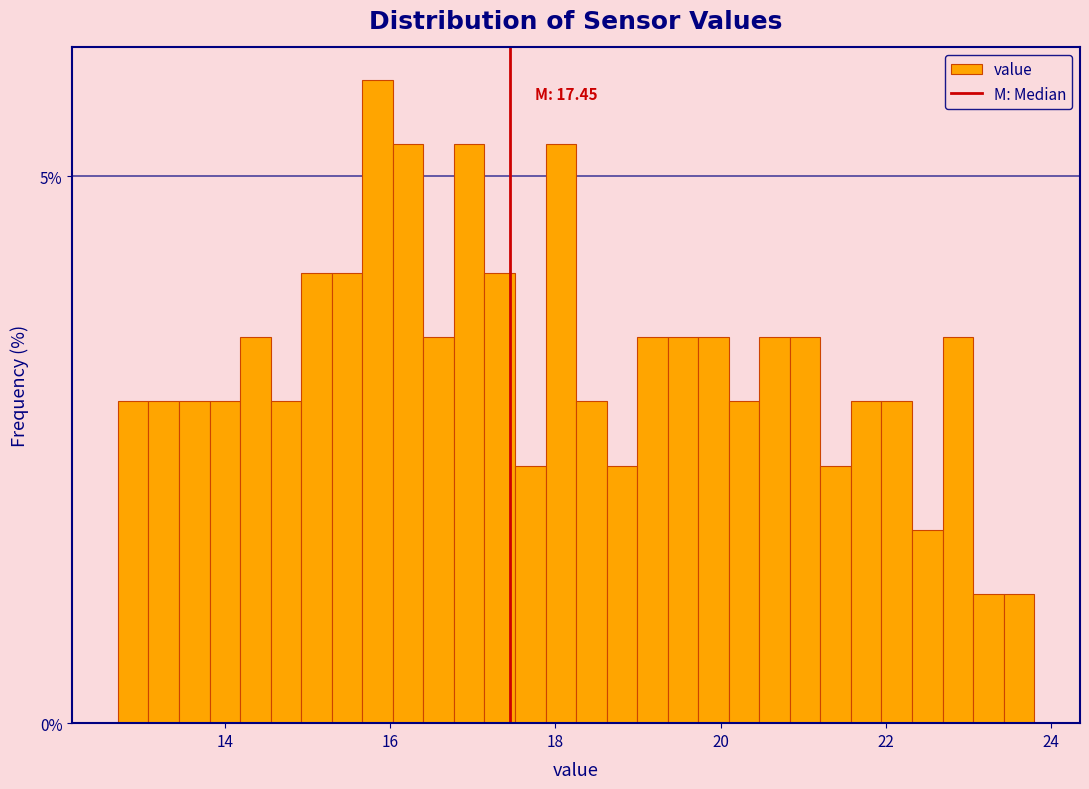

Read against the x-axis, roughly where is the centre of the tallest bar?

15.8